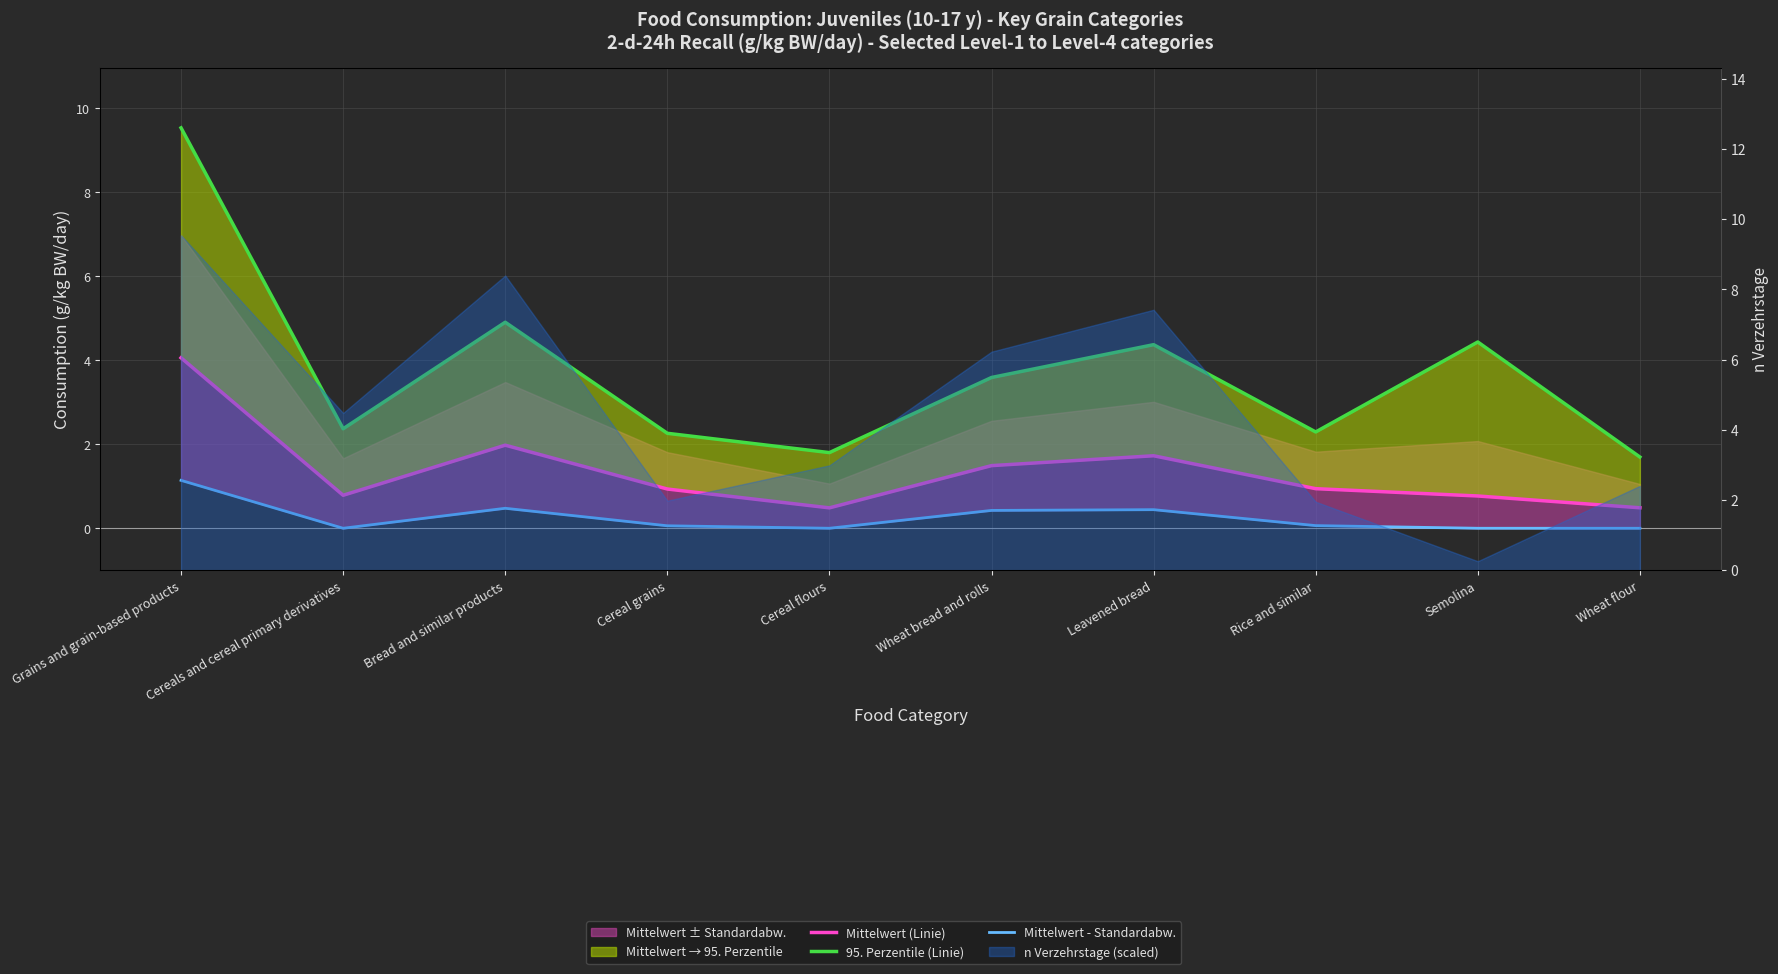

At which label does 95. Perzentile (Linie) first exceed 3?

Grains and grain-based products